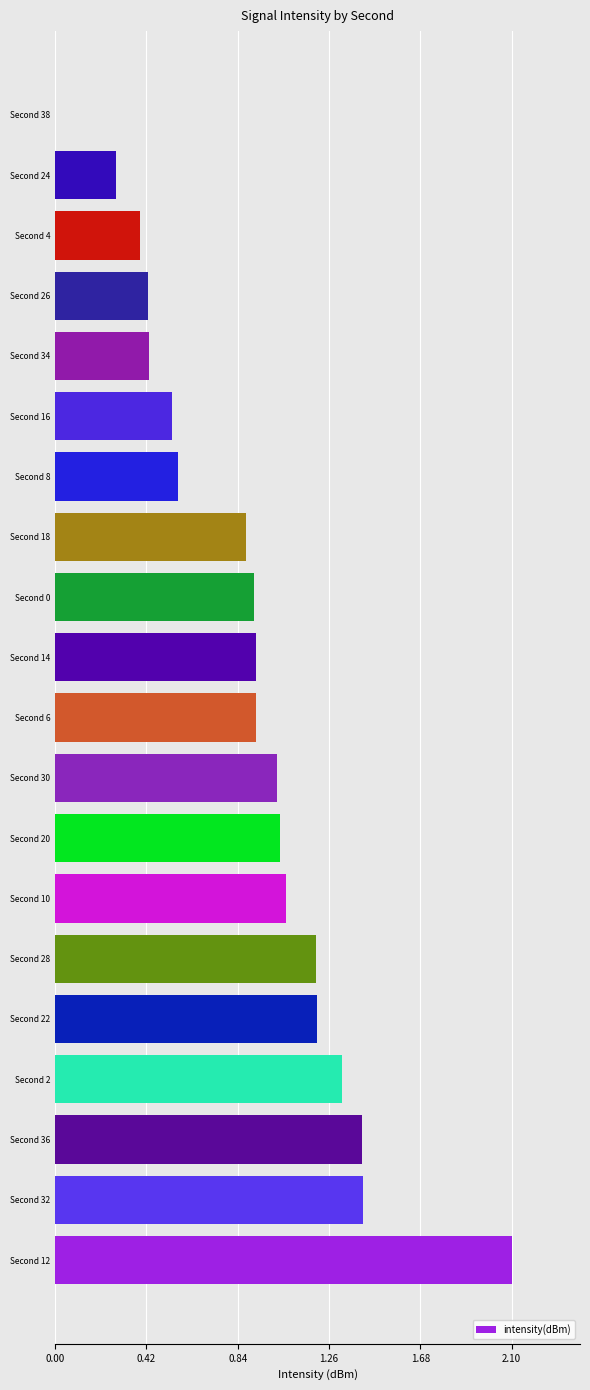

Are the bars grouped side by side (vs. stacked)?

No